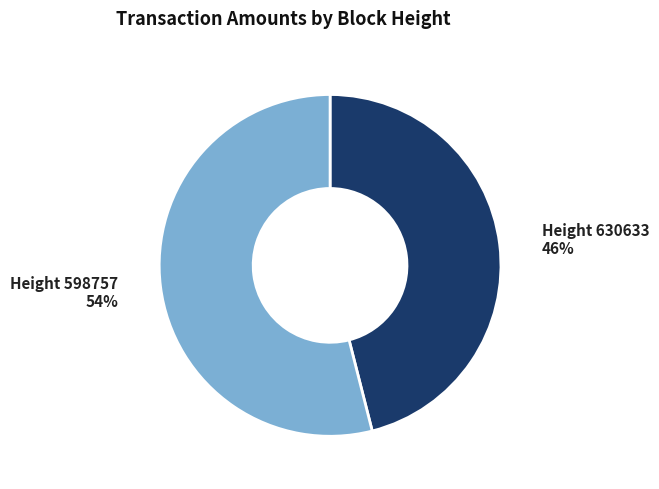

To the nearest percent, what is the difference between the largest and smallest slice percentages?

8%